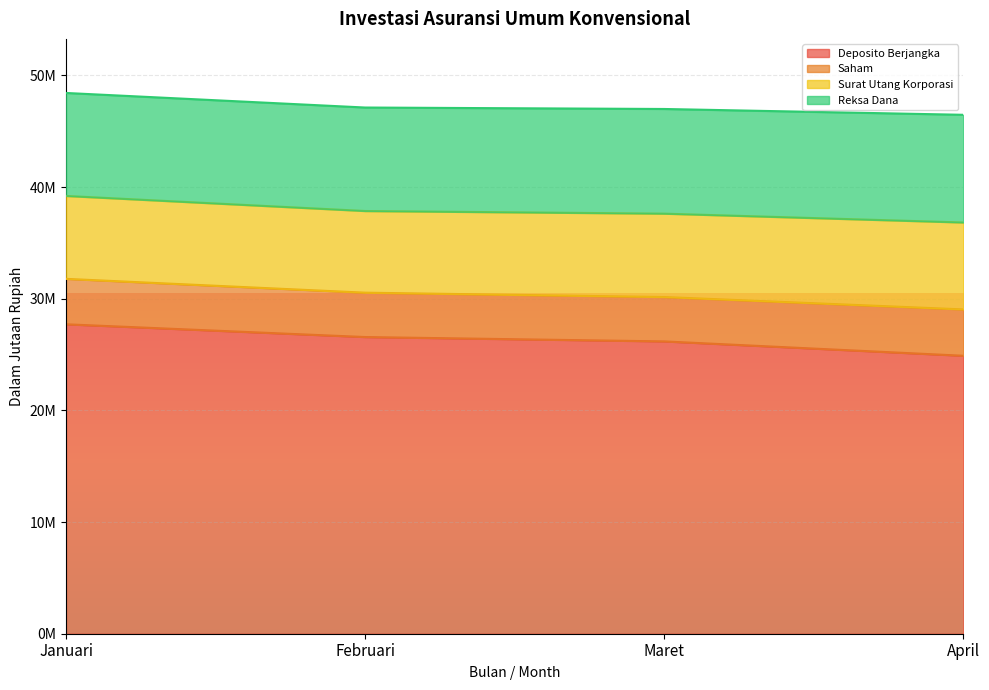

How many data points in Deposito Berjangka are above 26571889?

2